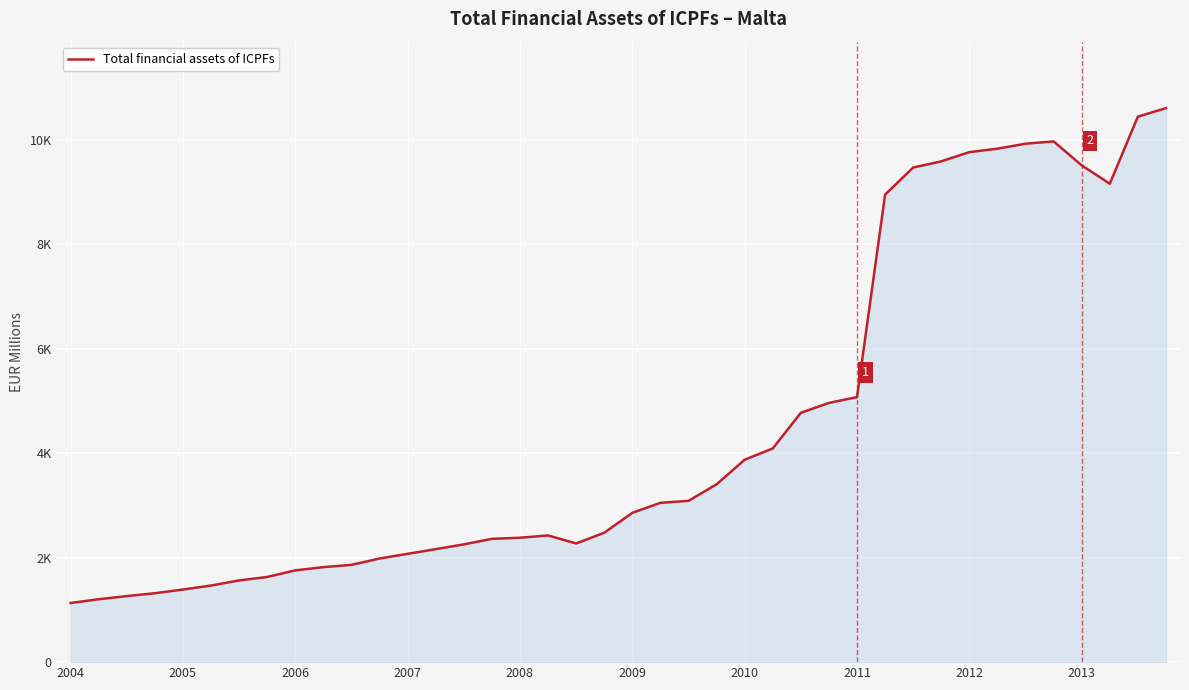

Does the chart have visible grid lines?

Yes